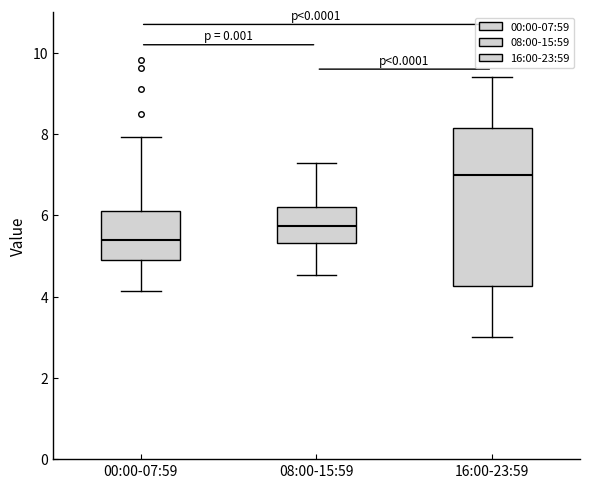

Reading left to right, read every box against the y-axis: the position of its median line, the range the box covers, and the ends of its whiskers. The values are not printed on the chart, so give them approximately, as read against the axis.

00:00-07:59: median 5.4, box 5.0 to 6.2, whiskers 4.2 to 8.0
08:00-15:59: median 5.8, box 5.4 to 6.2, whiskers 4.6 to 7.4
16:00-23:59: median 7.0, box 4.2 to 8.2, whiskers 3.0 to 9.4